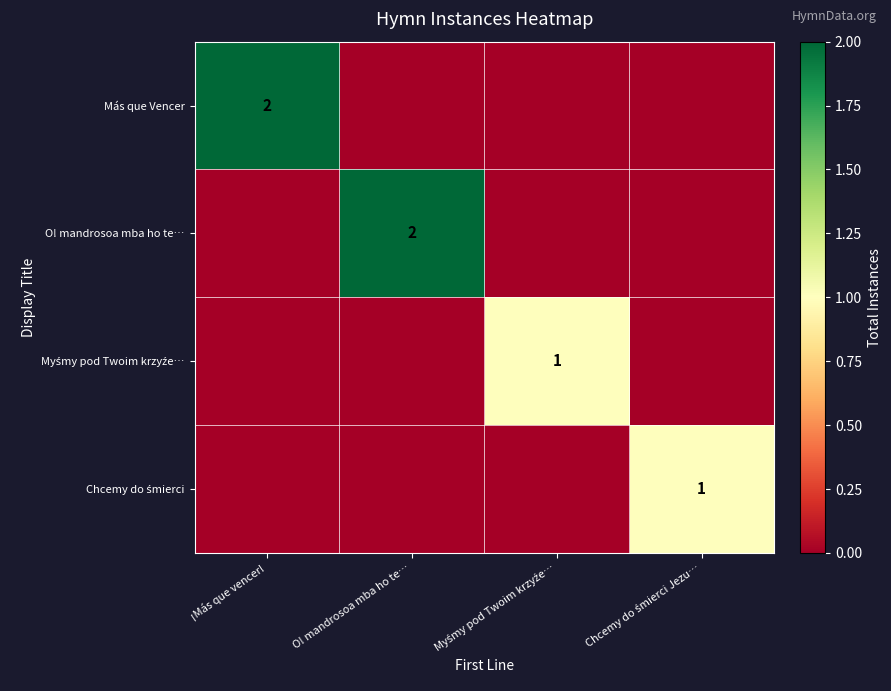

List the labels in order of Más que Vencer value, smallest first.

O! mandrosoa mba ho te…, Myśmy pod Twoim krzyźe…, Chcemy do śmierci Jezu…, ¡Más que vencer!